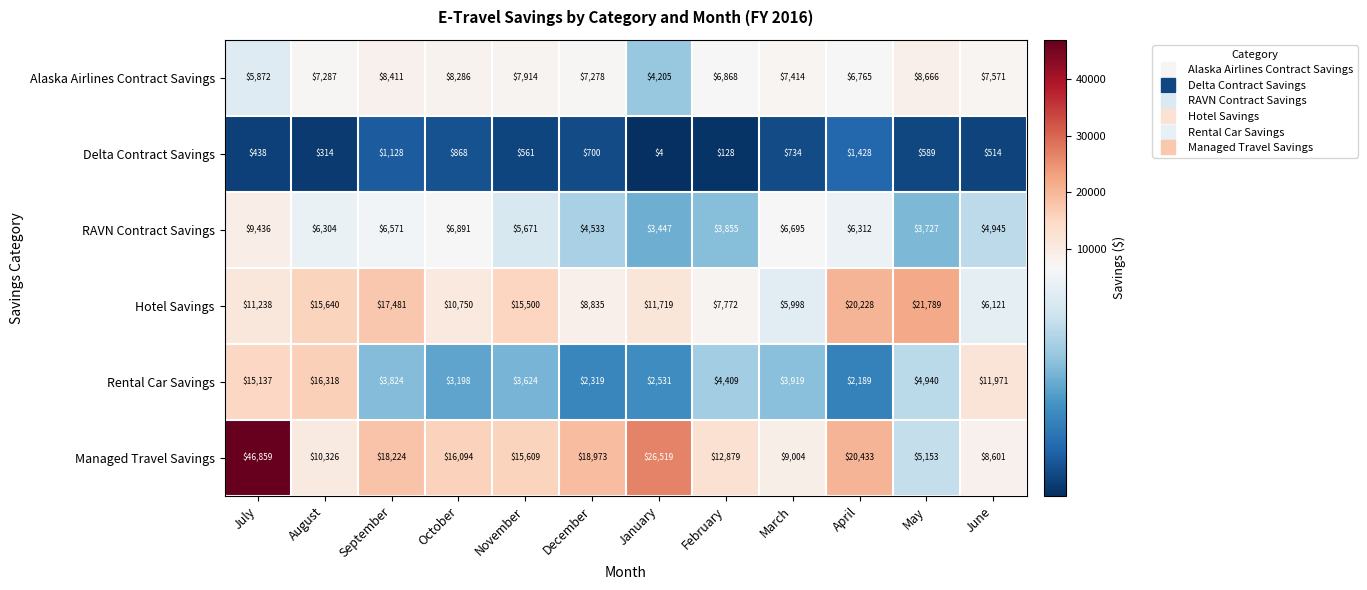

The Rental Car Savings series shows 2394 at March. True or false?

False